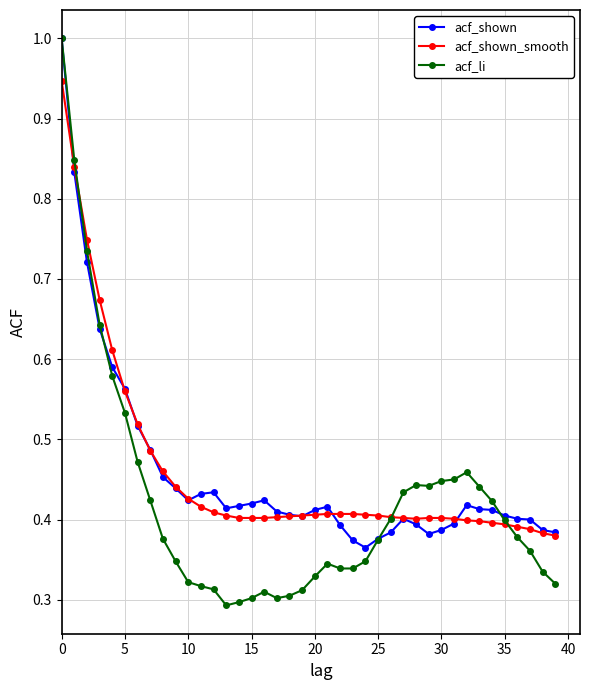

Which series has the widest spread of values?

acf_li